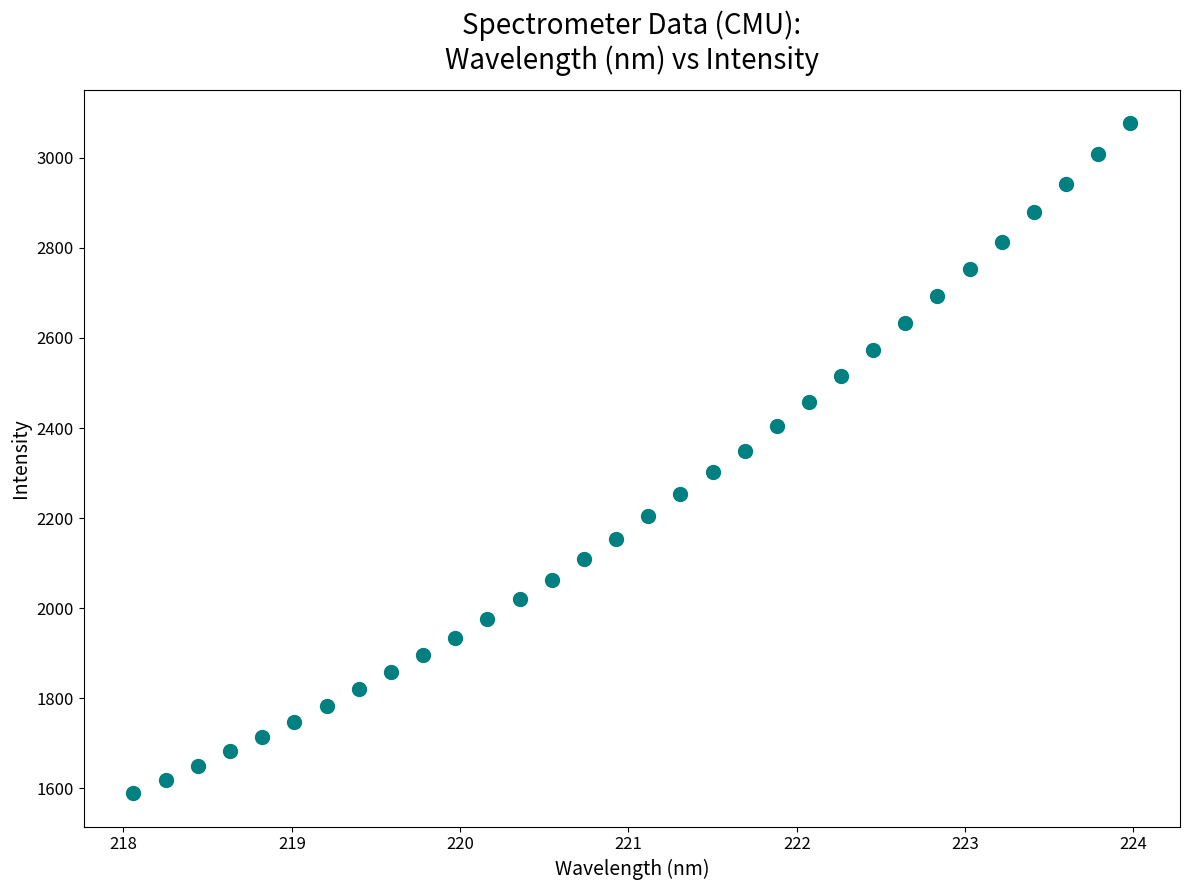

What is the range of X values (max minus min)?

5.9